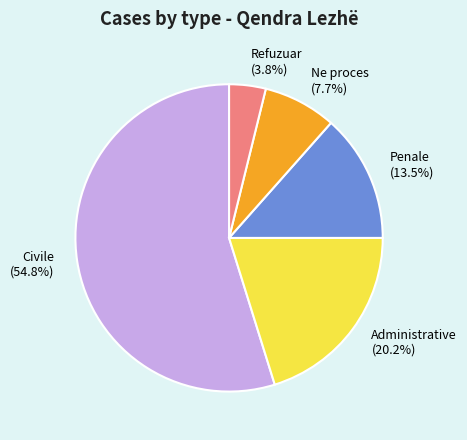

Combined, do Penale (13.5%) and Administrative (20.2%) account for over 50%?

No